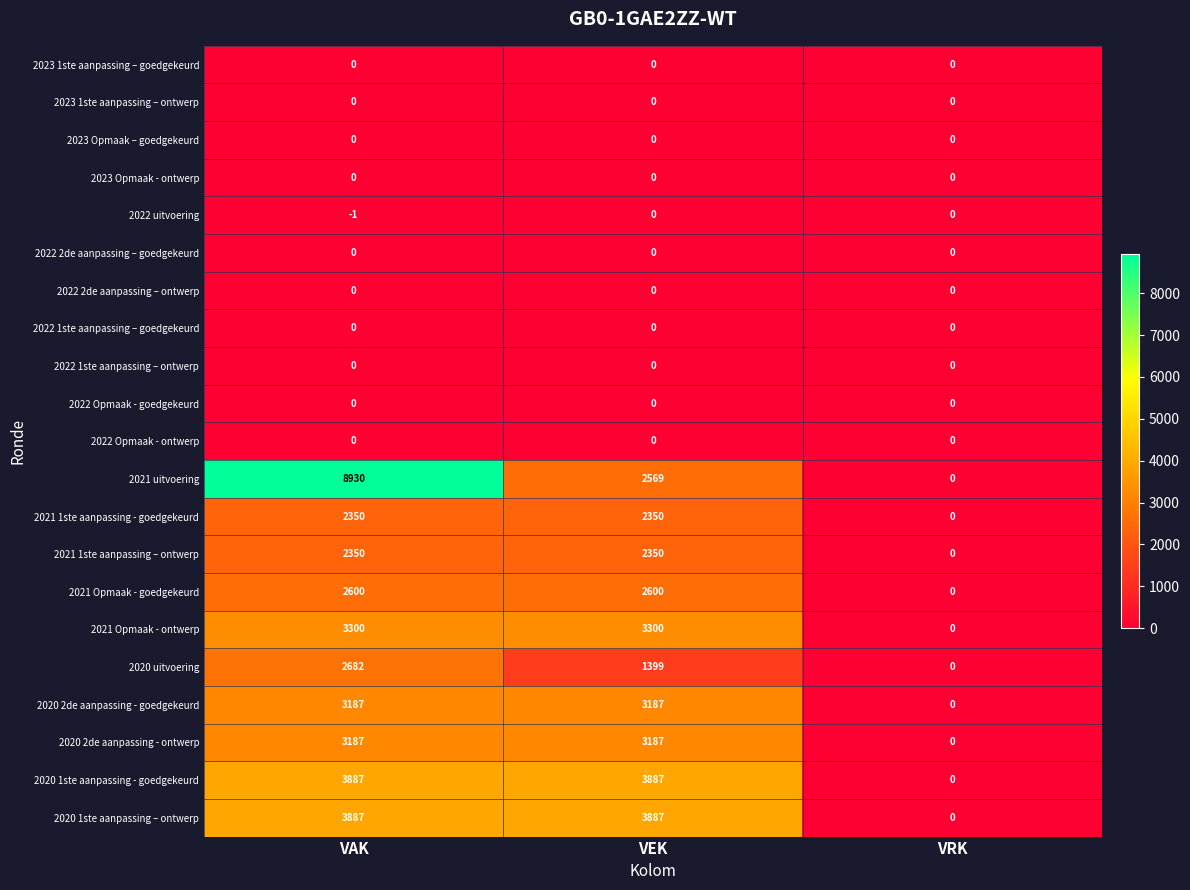

Where is 2020 1ste aanpassing – ontwerp nearest to the value 1943?

VRK